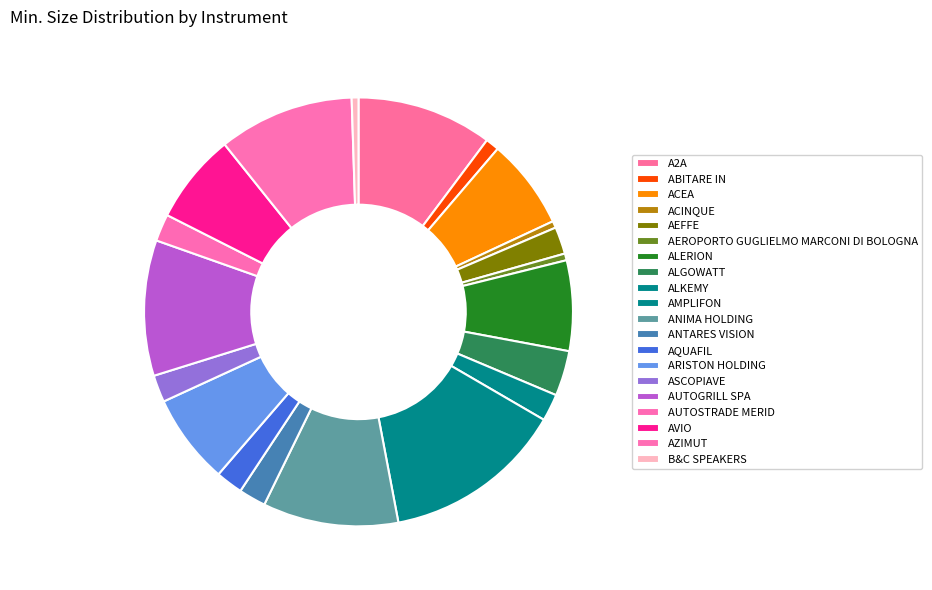

True or false: ANIMA HOLDING accounts for 10% of the total.

True